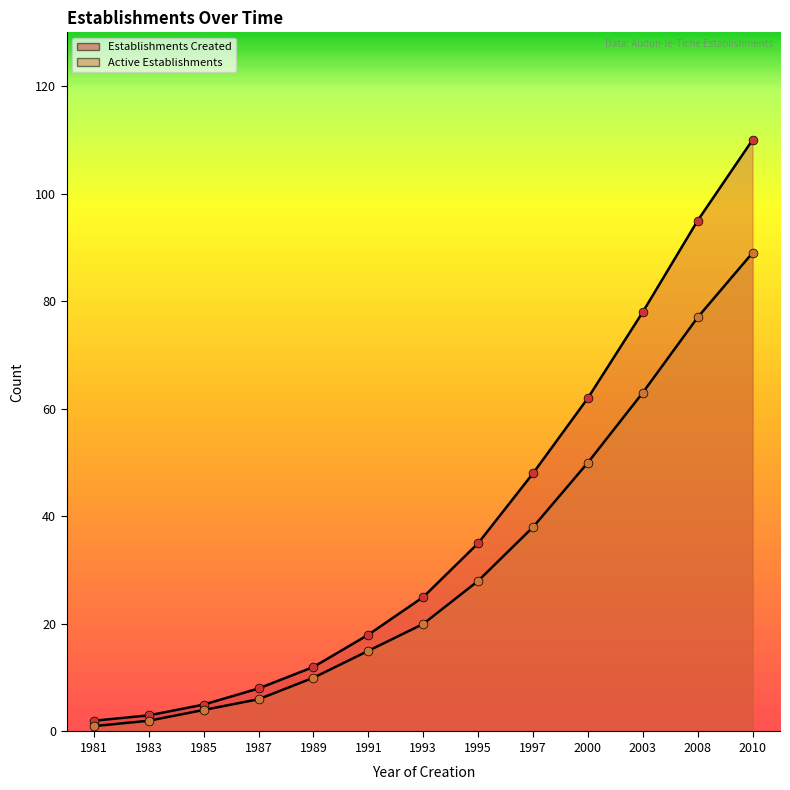

What is the total value across all series at 1997?

86